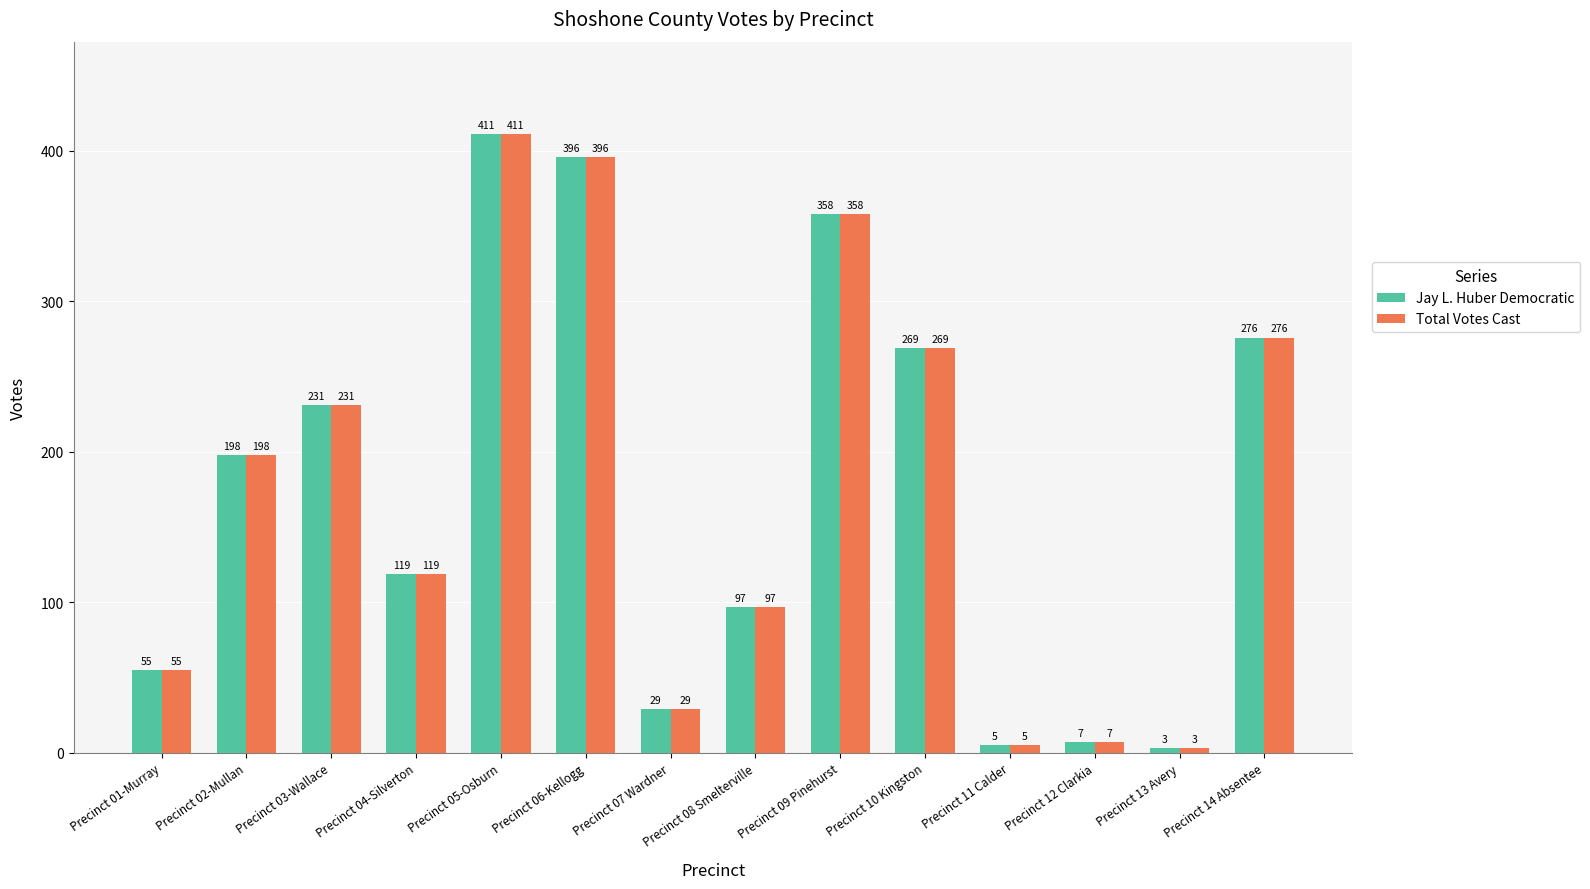

Reading right to left, what are all the values shown in this chart?

Jay L. Huber Democratic: Precinct 14 Absentee=276	Precinct 13 Avery=3	Precinct 12 Clarkia=7	Precinct 11 Calder=5	Precinct 10 Kingston=269	Precinct 09 Pinehurst=358	Precinct 08 Smelterville=97	Precinct 07 Wardner=29	Precinct 06-Kellogg=396	Precinct 05-Osburn=411	Precinct 04-Silverton=119	Precinct 03-Wallace=231	Precinct 02-Mullan=198	Precinct 01-Murray=55
Total Votes Cast: Precinct 14 Absentee=276	Precinct 13 Avery=3	Precinct 12 Clarkia=7	Precinct 11 Calder=5	Precinct 10 Kingston=269	Precinct 09 Pinehurst=358	Precinct 08 Smelterville=97	Precinct 07 Wardner=29	Precinct 06-Kellogg=396	Precinct 05-Osburn=411	Precinct 04-Silverton=119	Precinct 03-Wallace=231	Precinct 02-Mullan=198	Precinct 01-Murray=55